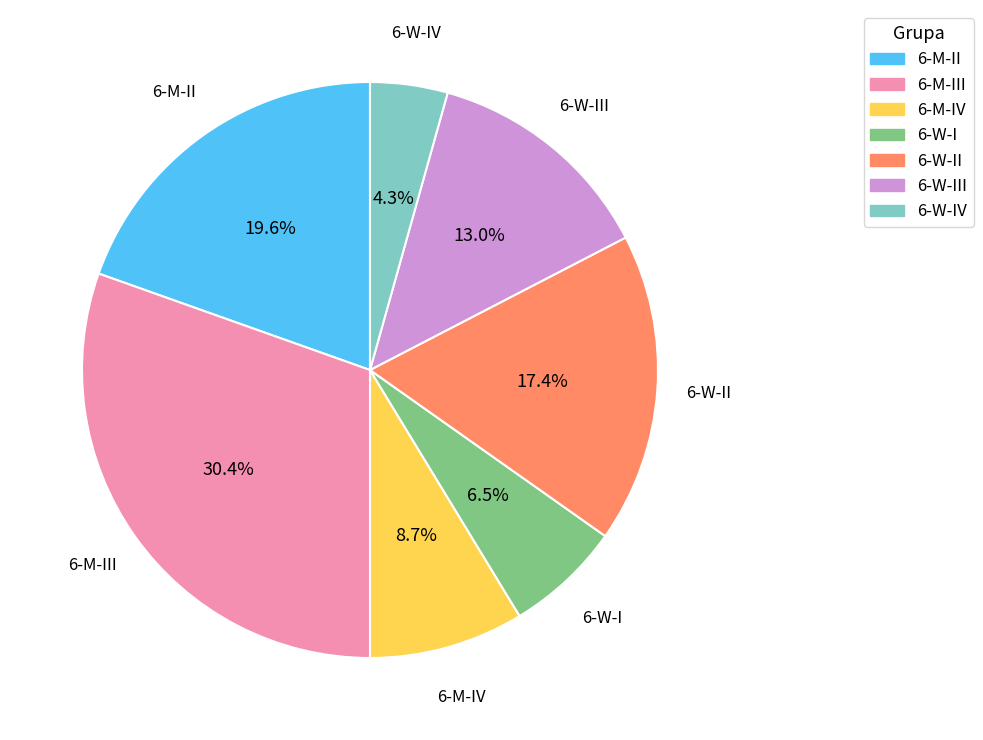

Does any single category account for the majority?

No